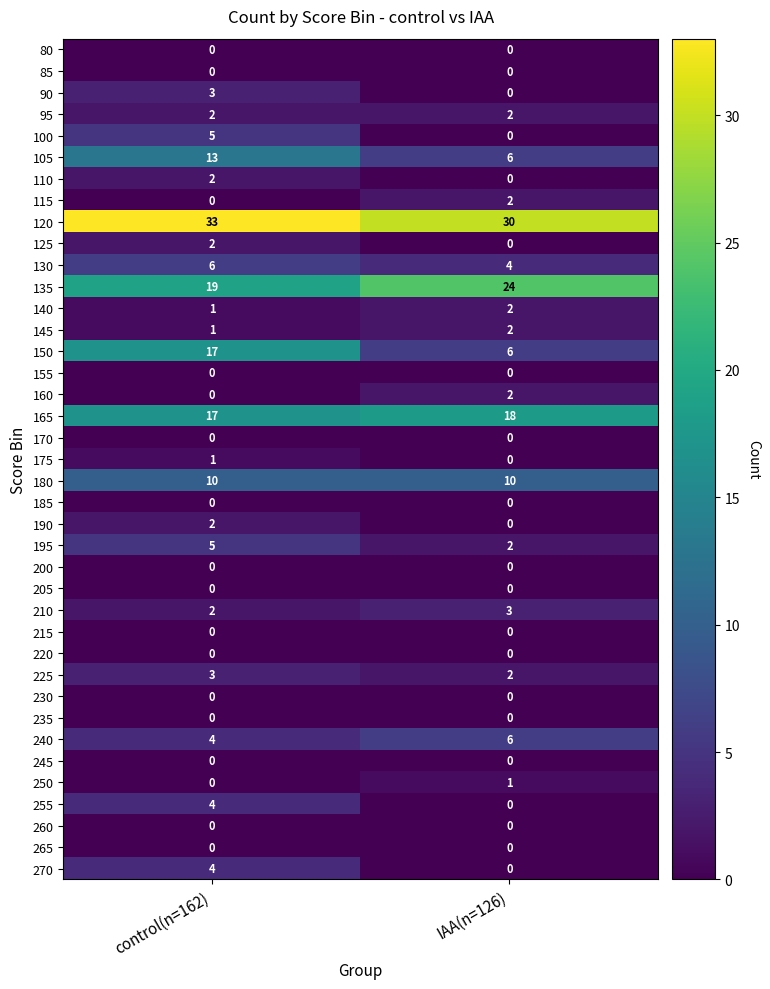

Rank the categories by 120 value from lowest to highest.

IAA(n=126), control(n=162)